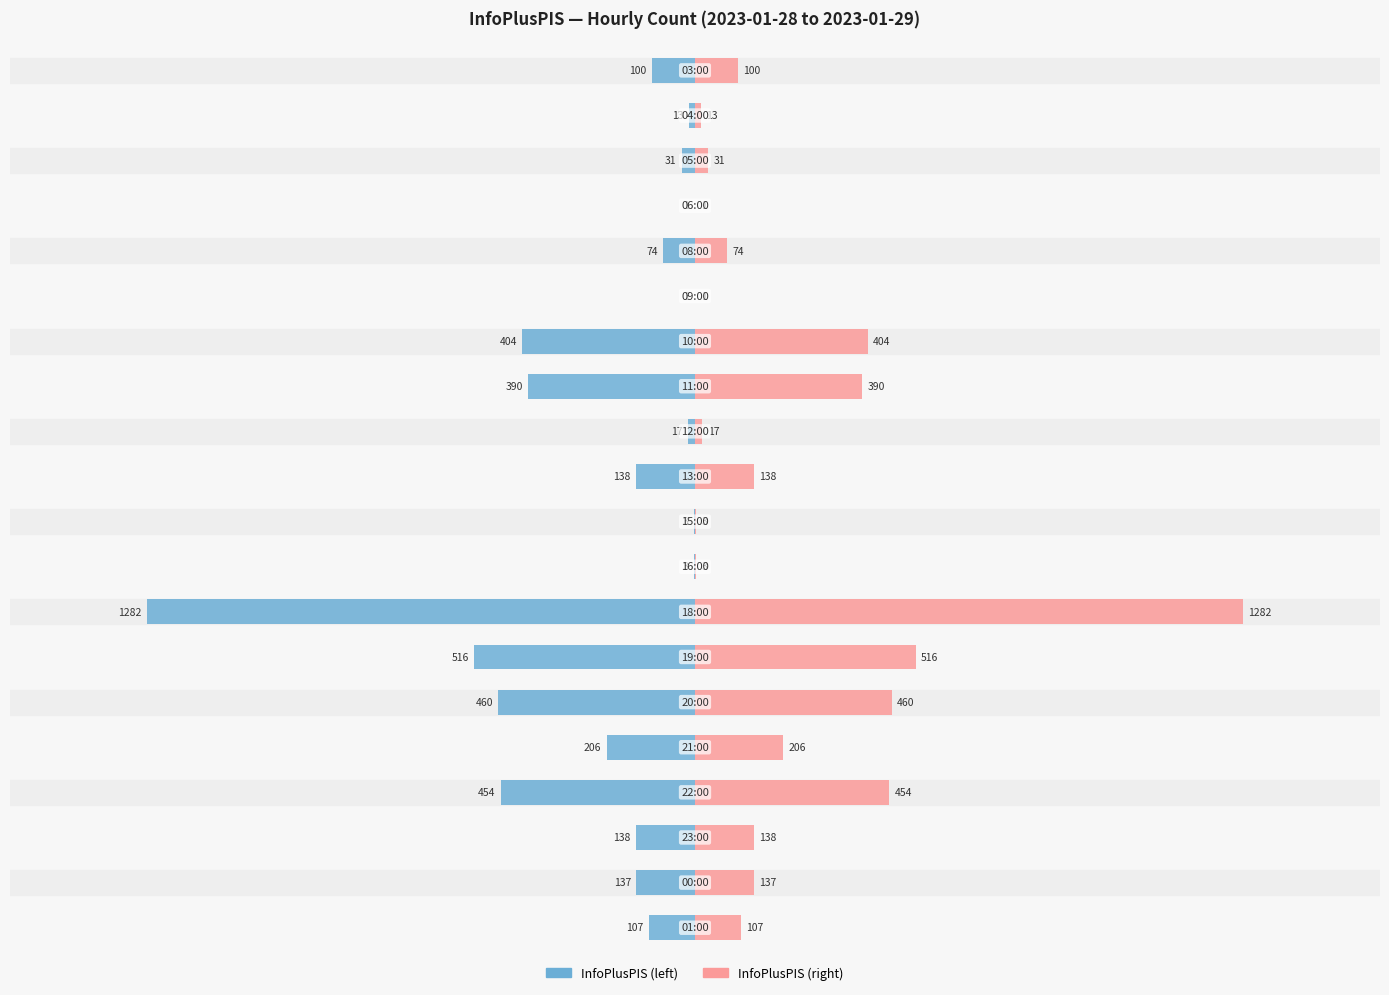

The value of InfoPlusPIS (right) at 1000 is 698. True or false?

False